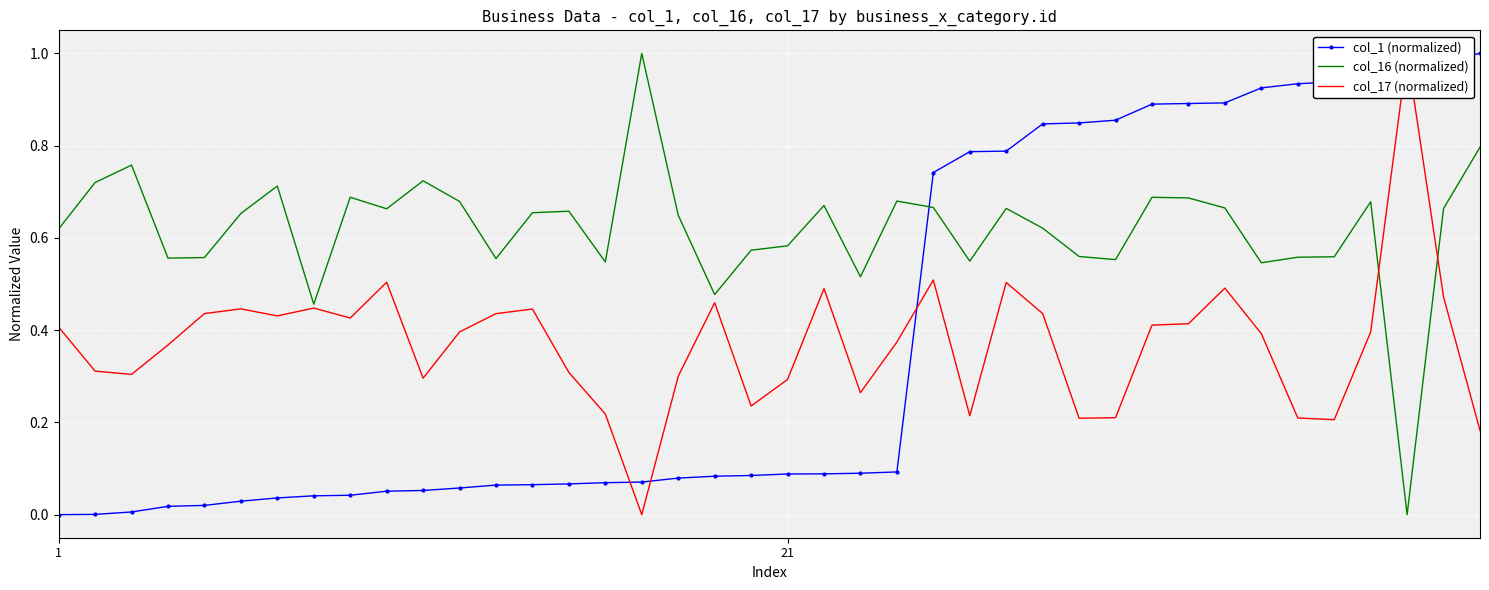

How many values in the col_16 (normalized) series exceed 0?

39